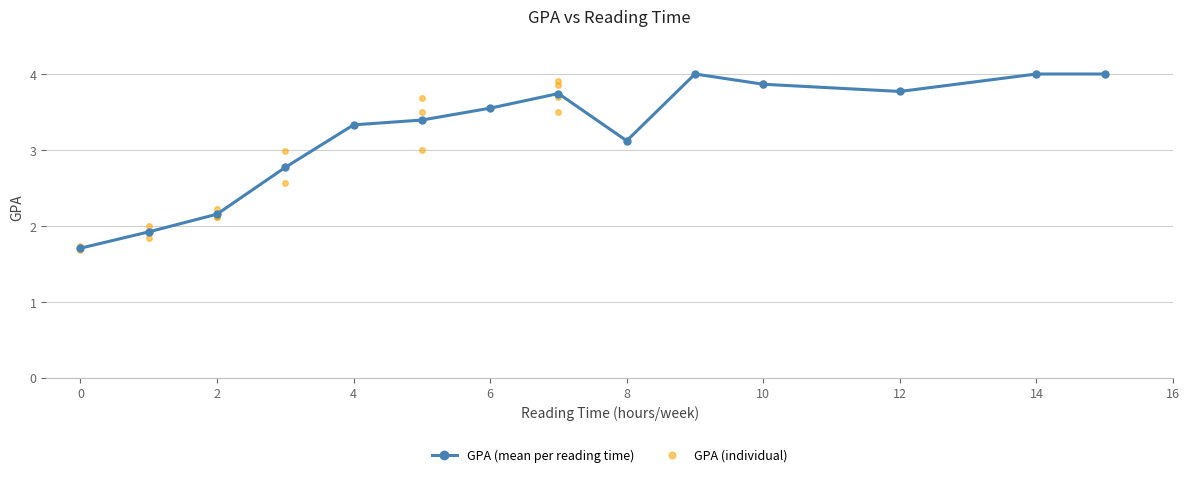

What is the highest value of the GPA (mean per reading time) series?

4.0